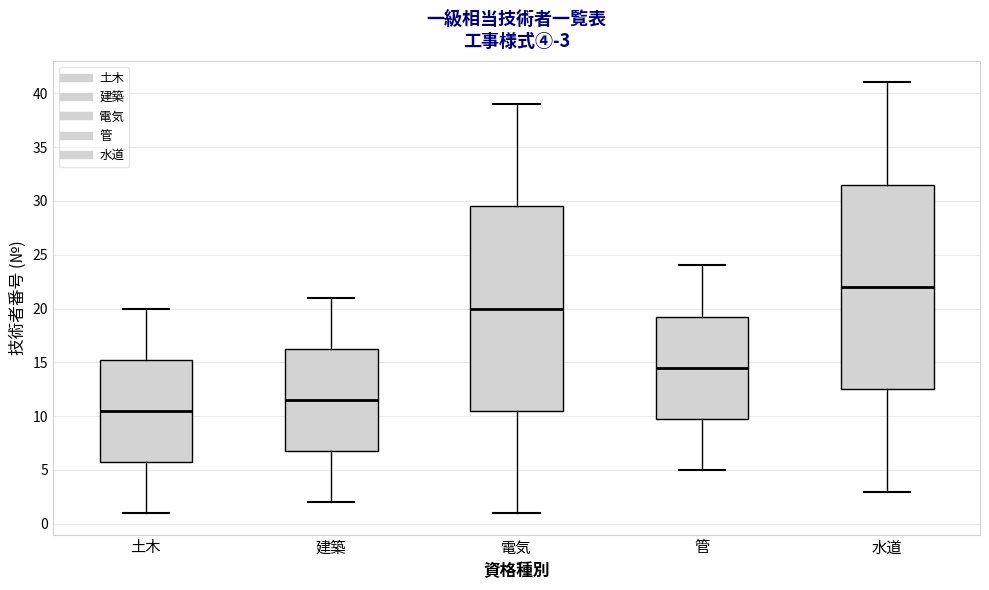

Where does the upper whisker of the box for 管 end on the y-axis? The values are not printed on the chart, so give them approximately, as read against the axis.

24.0